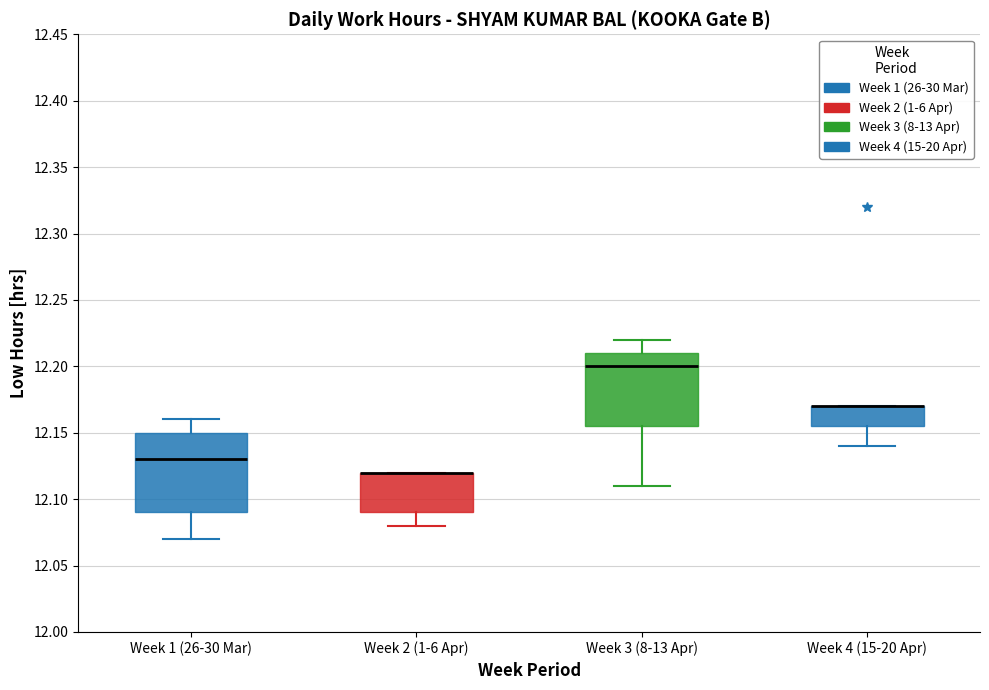

Where is the upper edge of the box for Week 4 (15-20 Apr) on the y-axis? The values are not printed on the chart, so give them approximately, as read against the axis.

12.170